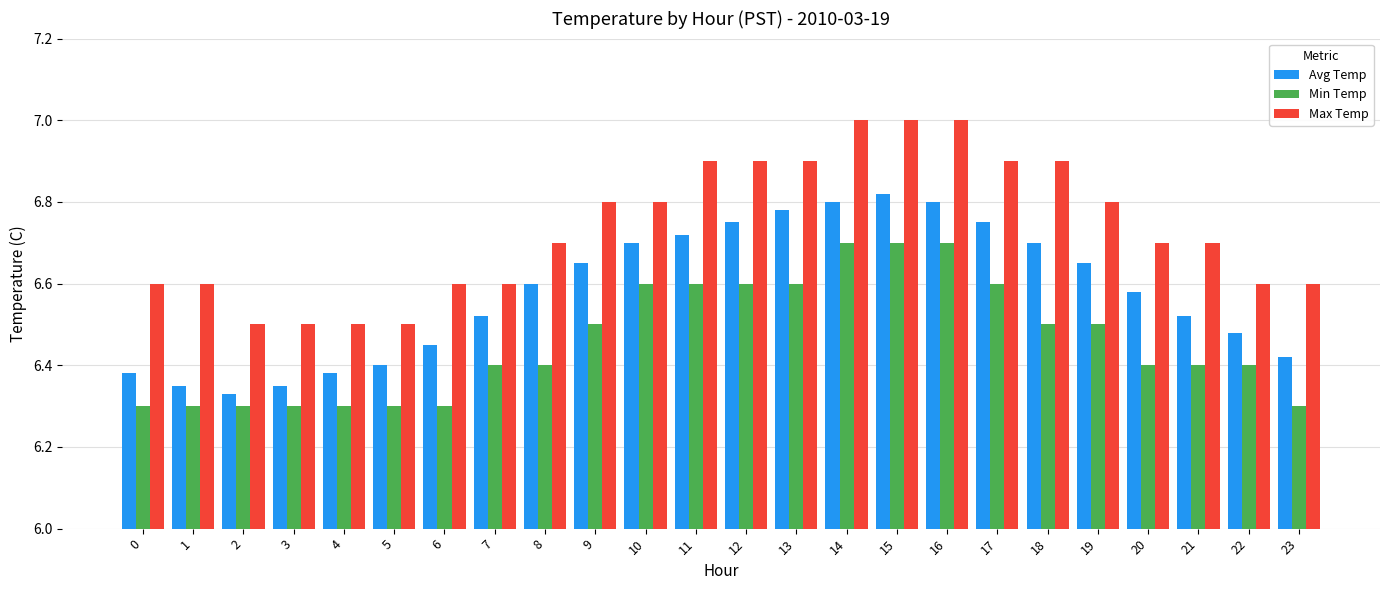

How many Min Temp values are between 6 and 7?

24